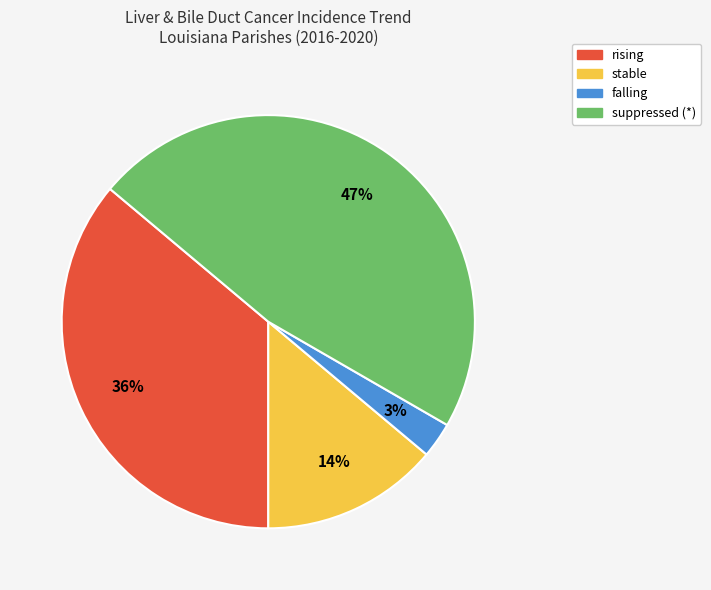

To the nearest percent, what is the difference between the rising and falling slice percentages?

33%